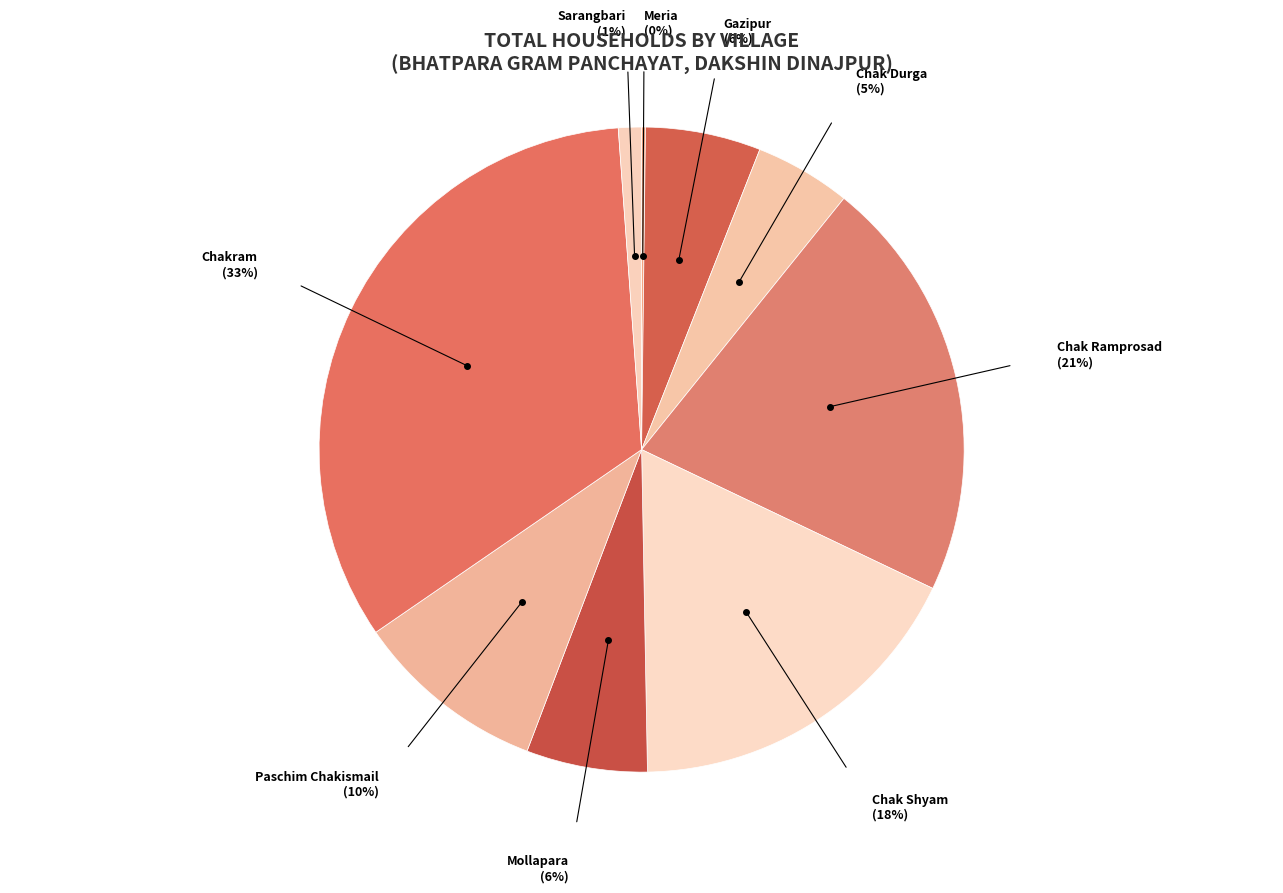

To the nearest percent, what is the difference between the Paschim Chakismail and Chak Shyam slice percentages?

8%